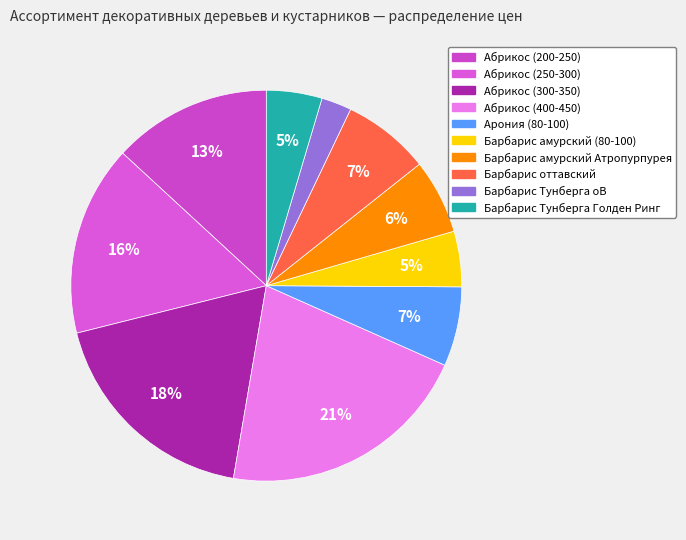

Is it true that Барбарис Тунберга Голден Ринг is 16% of the pie?

False